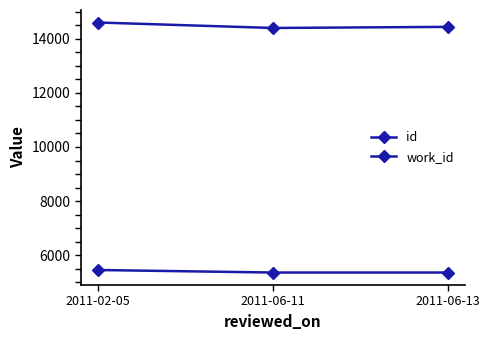

List the series in order of their peak value, highest first.

id, work_id